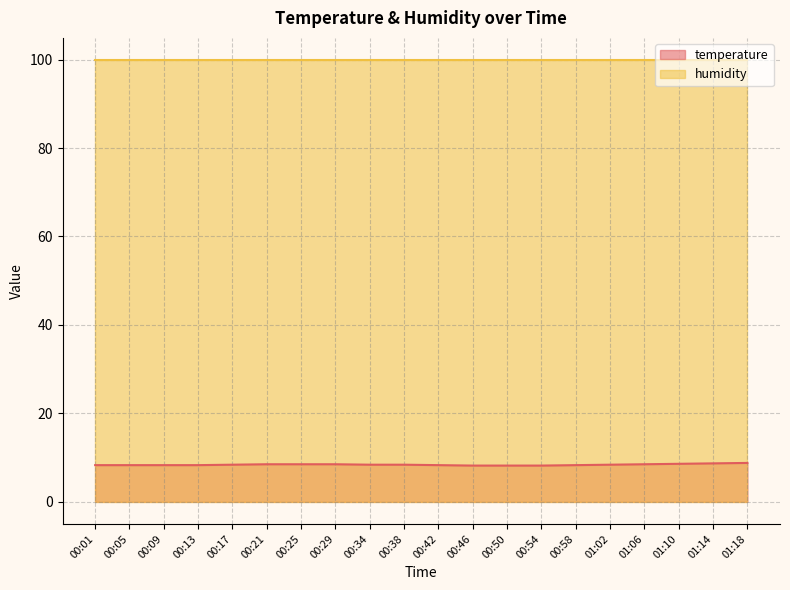

Does the chart have visible grid lines?

Yes